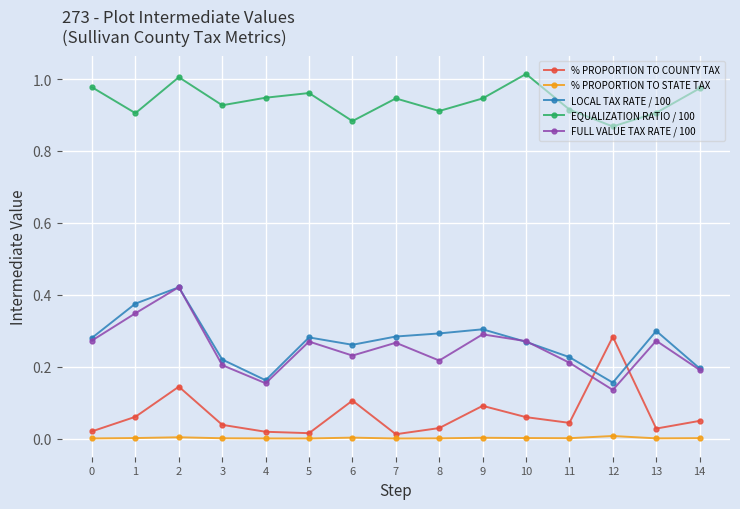

Which series has the largest total across all categories?

EQUALIZATION RATIO / 100